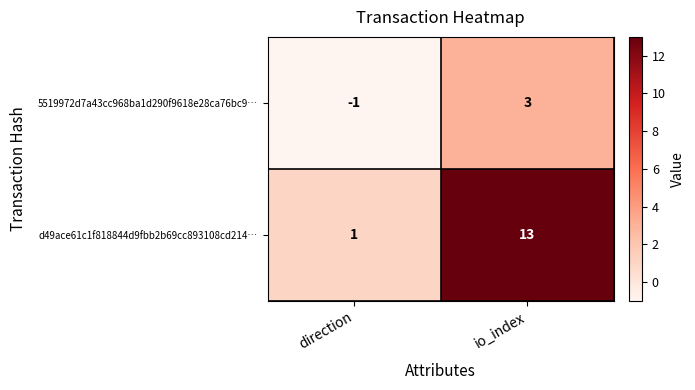

The value of d49ace61c1f818844d9fbb2b69cc893108cd214… at io_index is 13. True or false?

True